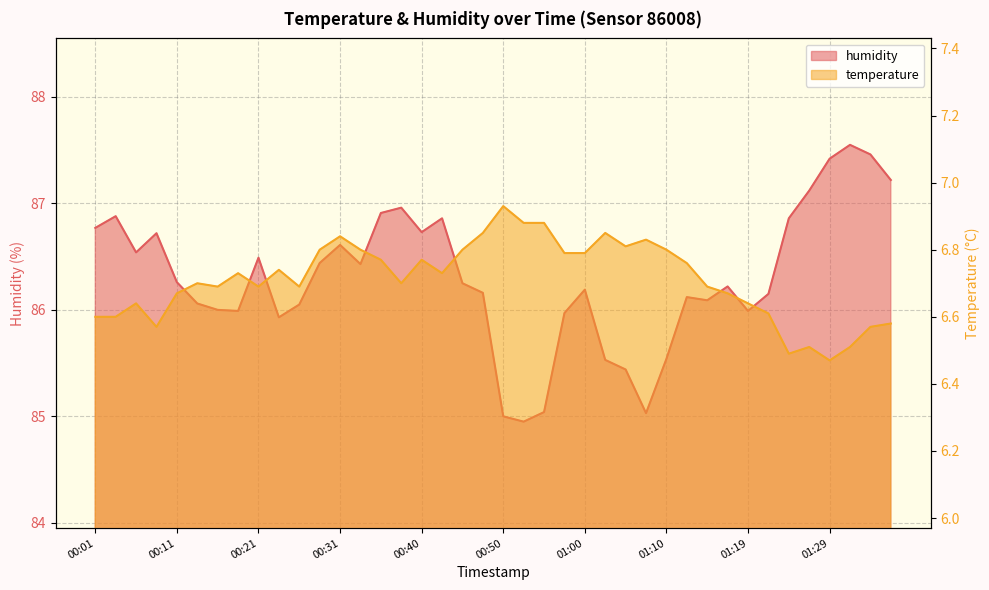

What is the minimum value shown in the chart?

6.5